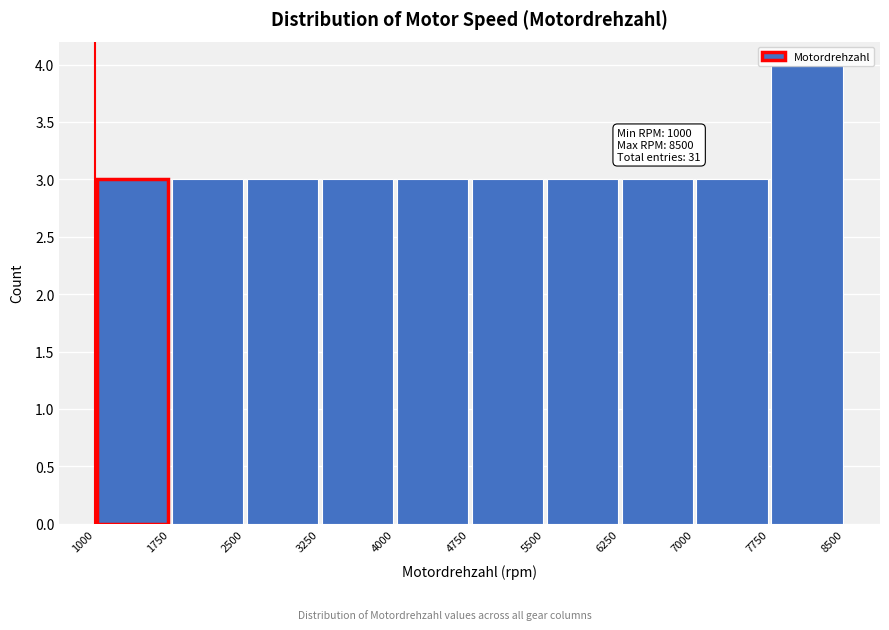

Which range on the x-axis has the tallest bar?

7750 to 8500